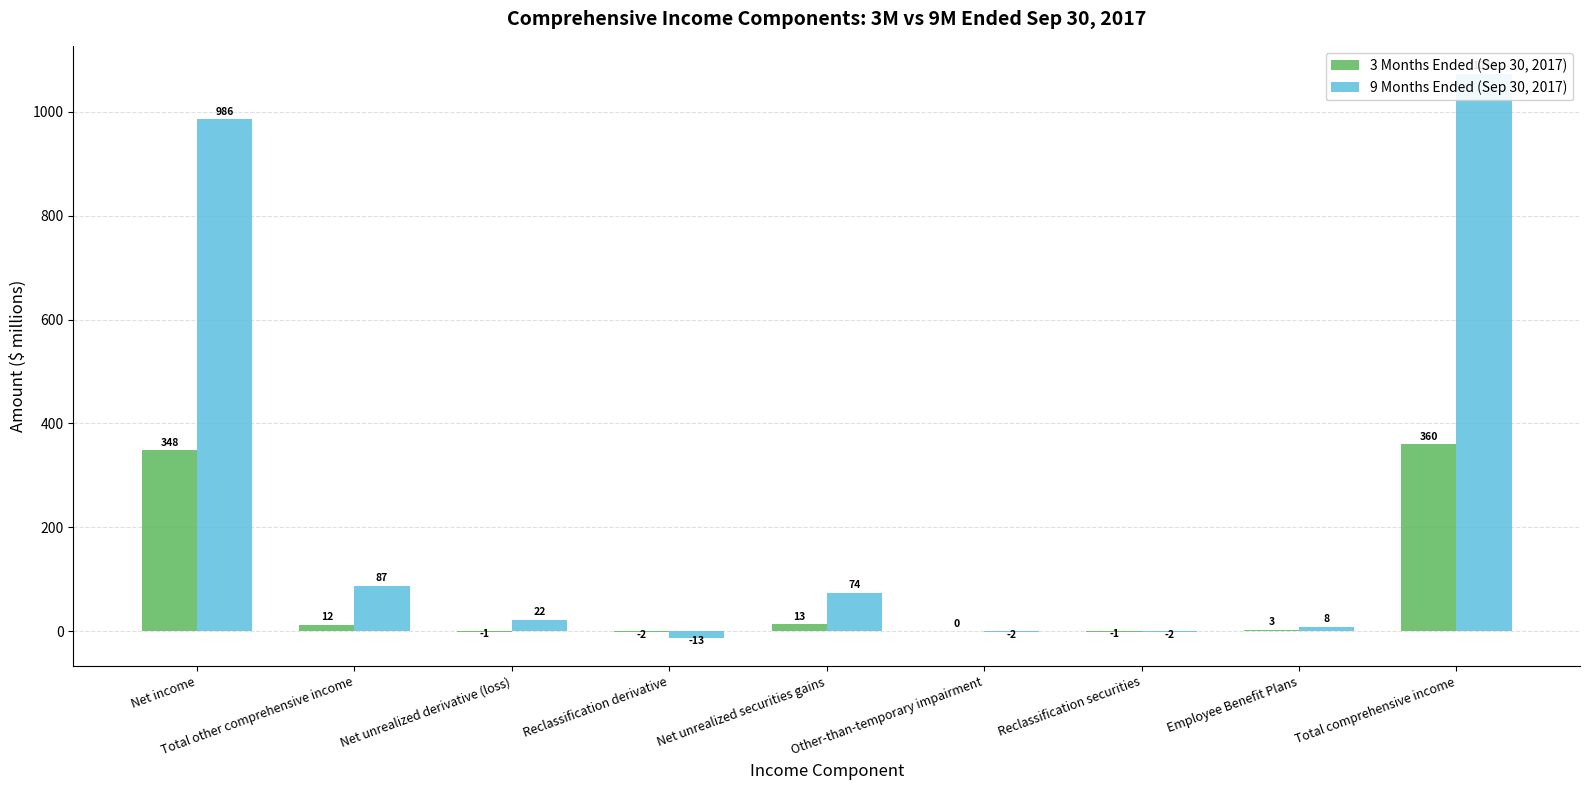

Is it true that 3 Months Ended (Sep 30, 2017) equals -2 at Reclassification derivative?

True